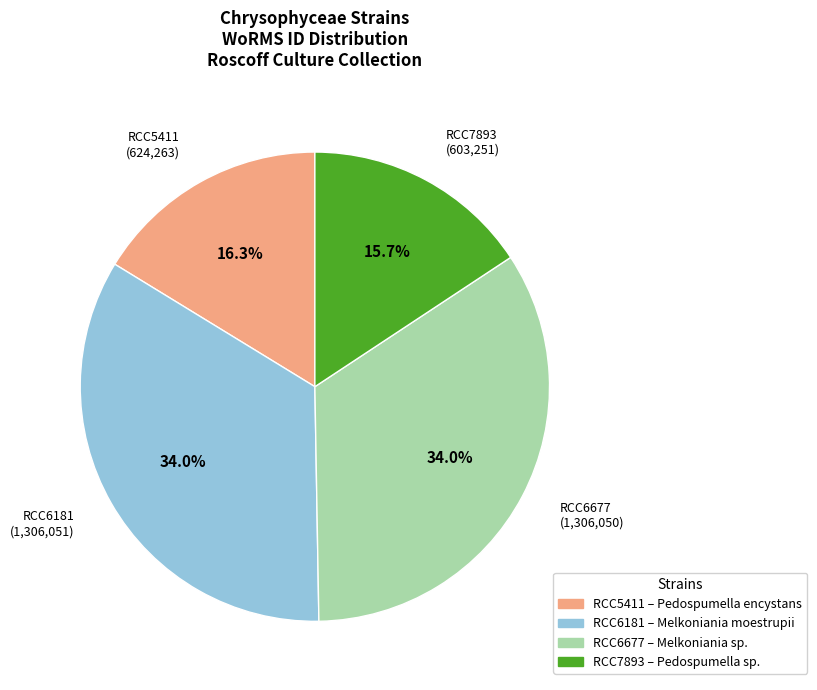

To the nearest percent, what is the average slice percentage?

25%